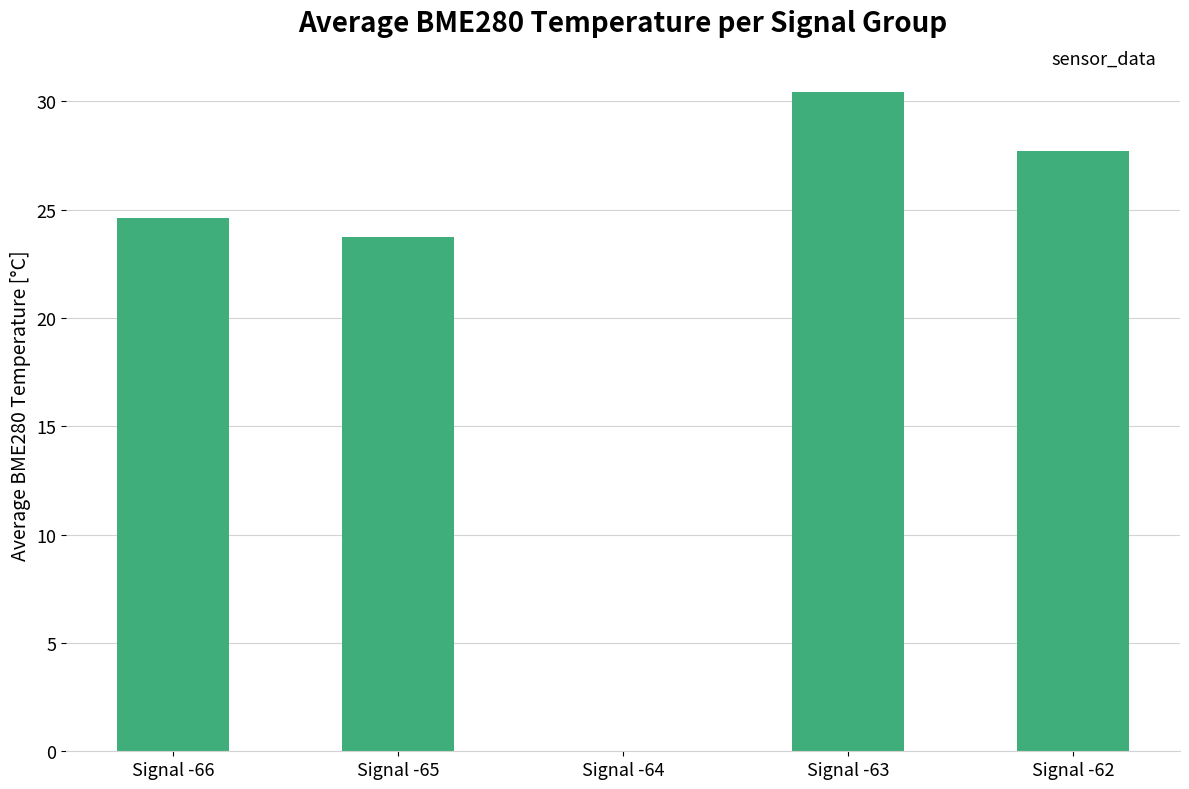

What is the change in value from Signal -63 to Signal -62?

-2.7